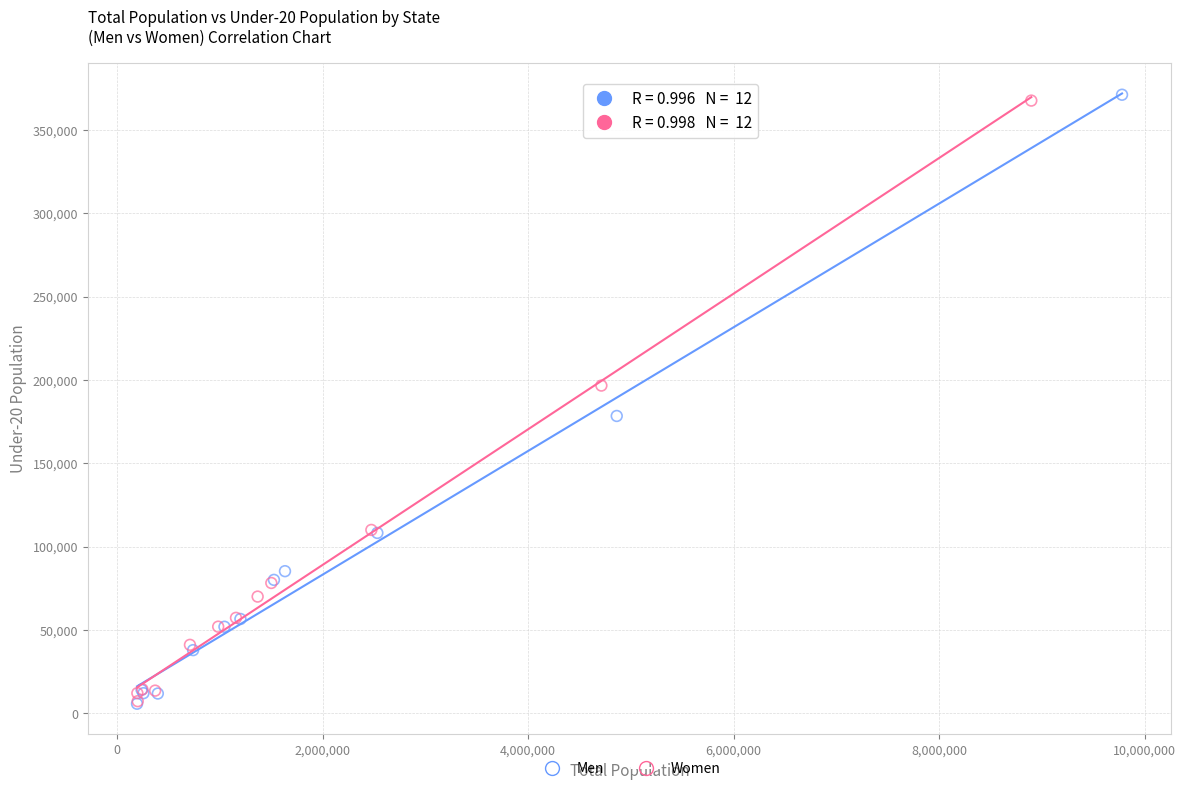

What are all the series names shown in the legend?

Men, Women